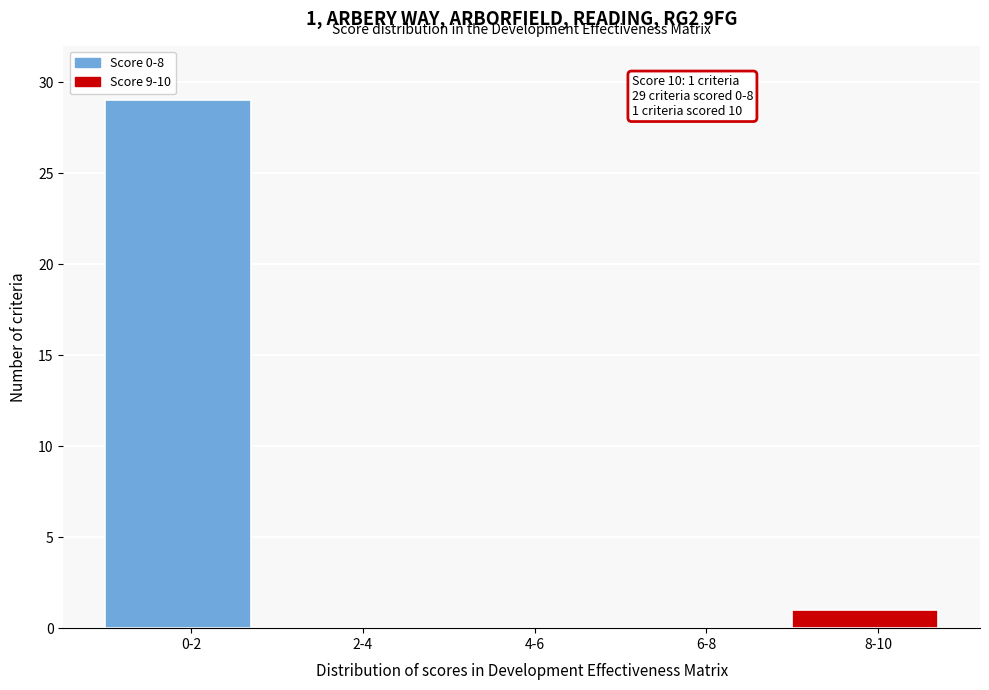

Reading left to right, what are all the values shown in this chart?

0-2=29	2-4=0	4-6=0	6-8=0	8-10=1